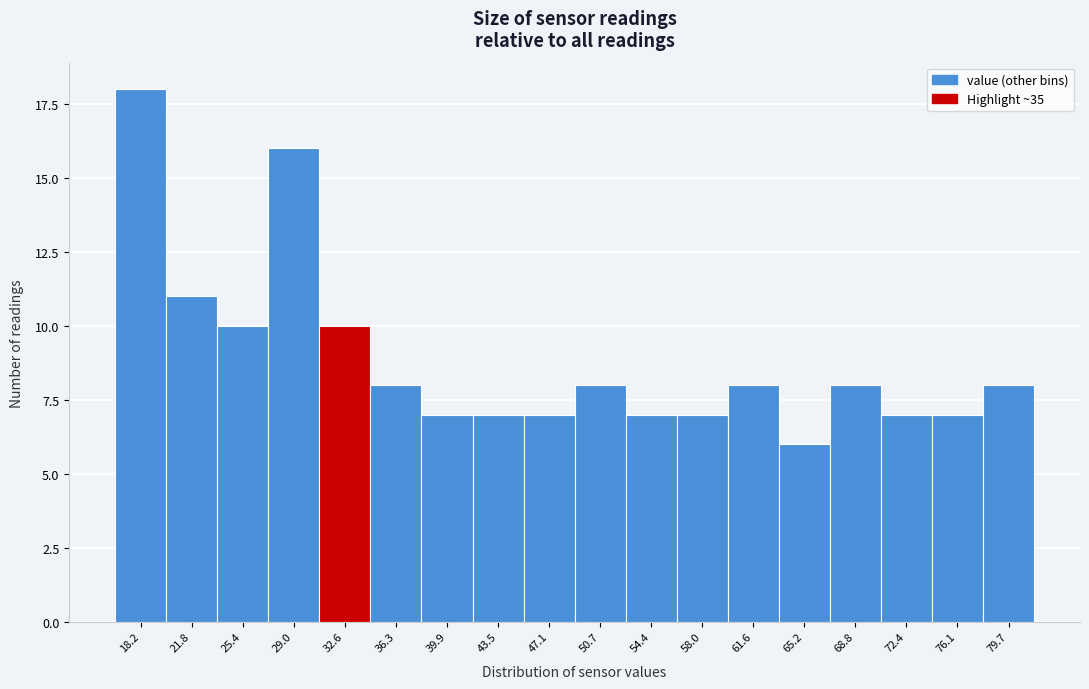

Reading right to left, what are all the values shown in this chart?

8	7	7	8	6	8	7	7	8	7	7	7	8	10	16	10	11	18